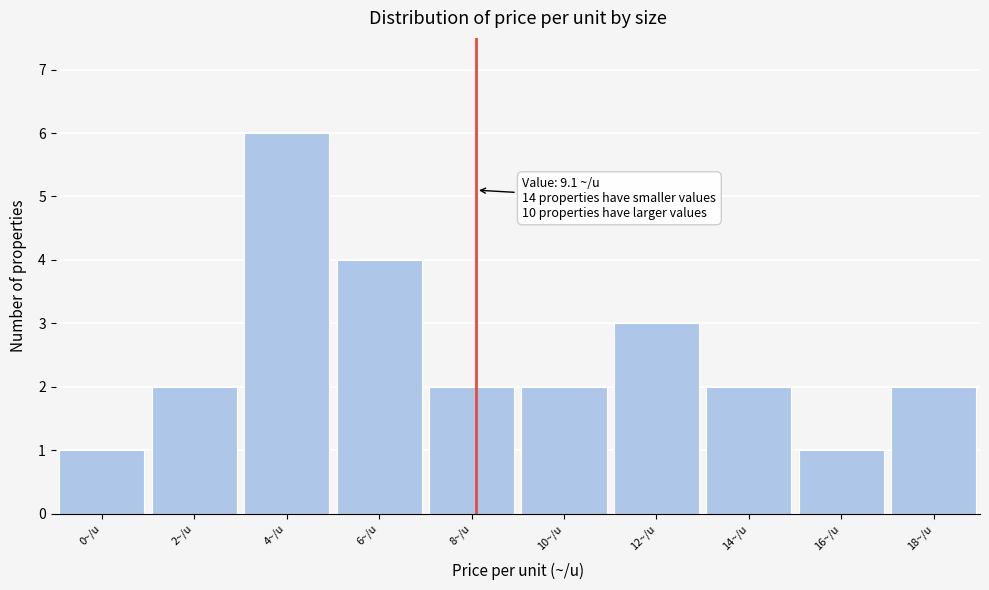

Reading left to right, transcribe all the data shown in this chart.

1	2	6	4	2	2	3	2	1	2